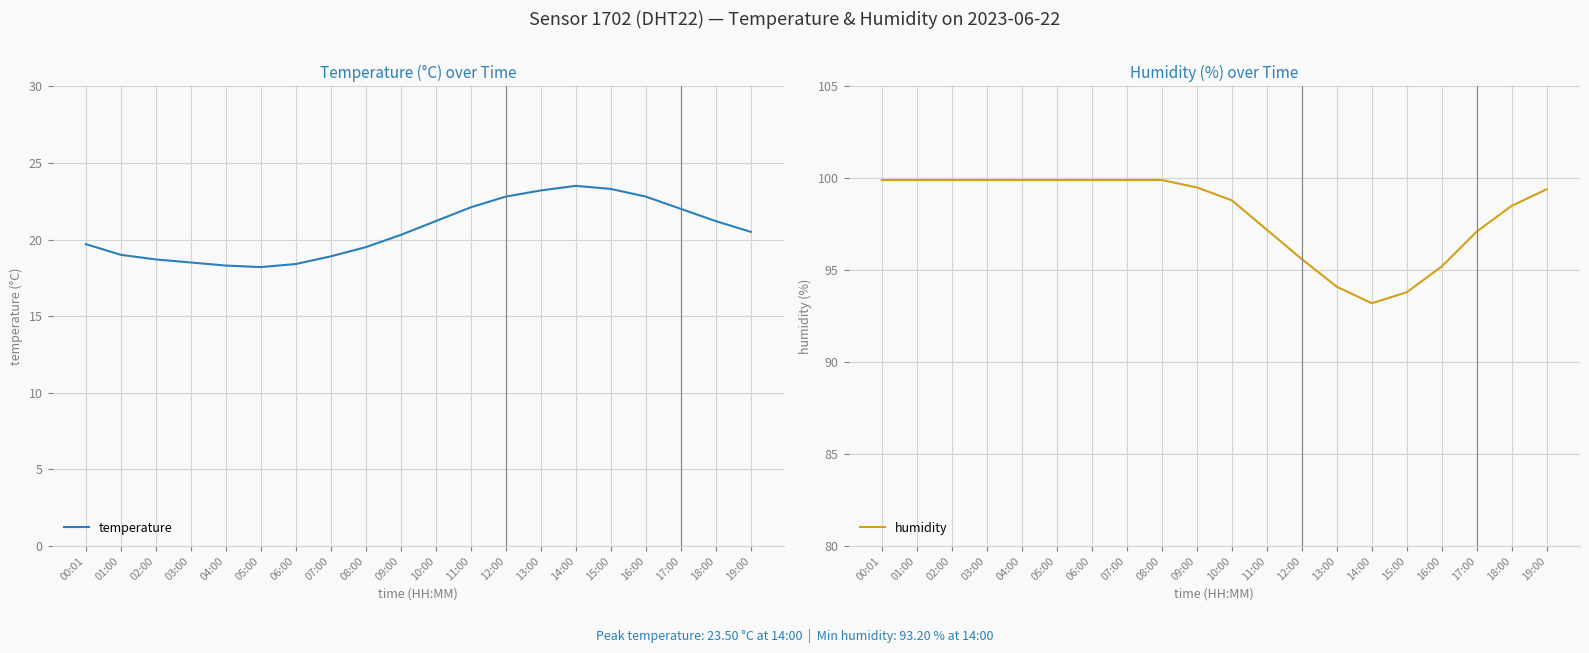

List the labels in order of temperature value, largest first.

14:00, 15:00, 13:00, 12:00, 16:00, 11:00, 17:00, 10:00, 18:00, 19:00, 09:00, 00:01, 08:00, 01:00, 07:00, 02:00, 03:00, 06:00, 04:00, 05:00